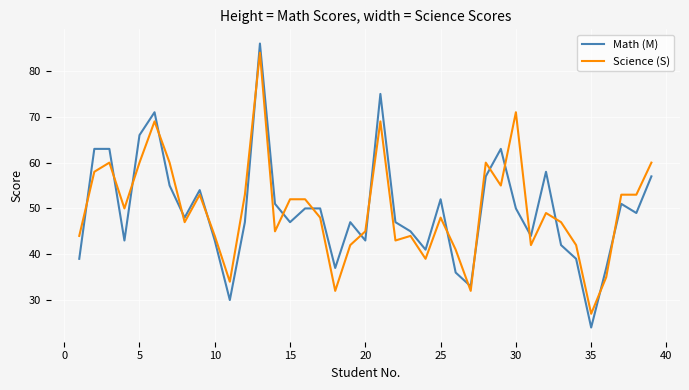

What is the smallest value displayed?

24